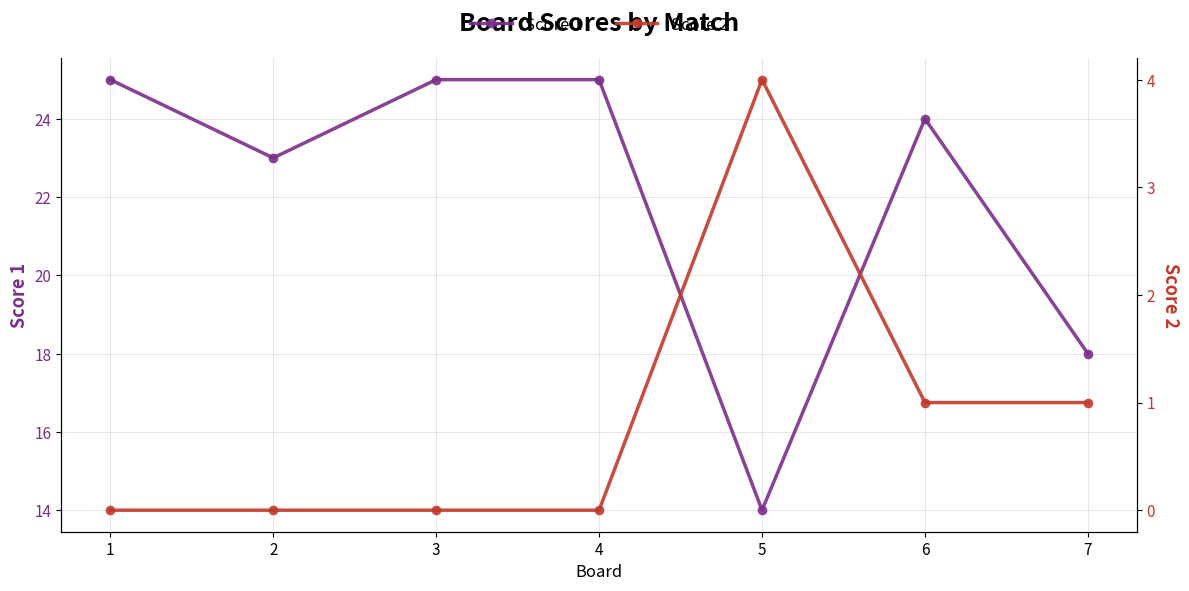

True or false: Score 2 and Score 1 cross at least once.

False